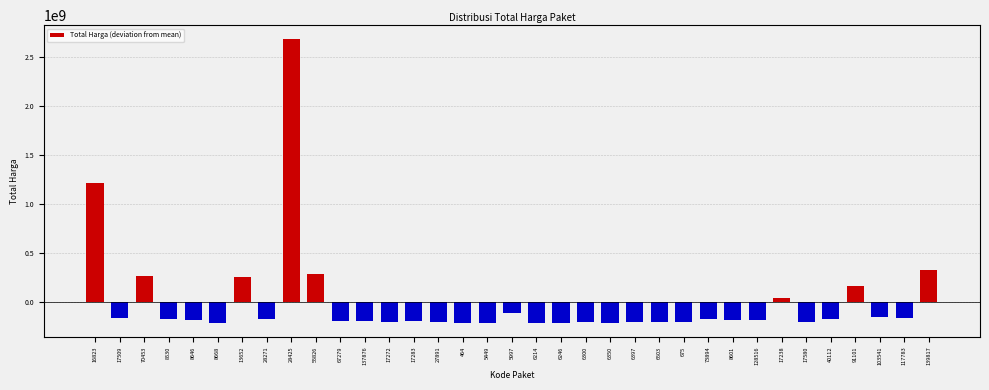

What is the change in value from 55826 to 464?

-492666400.0